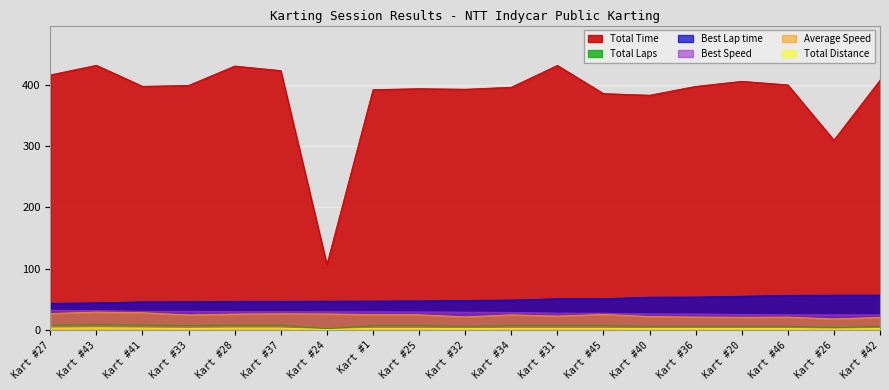

What is the maximum value shown in the chart?

432.2